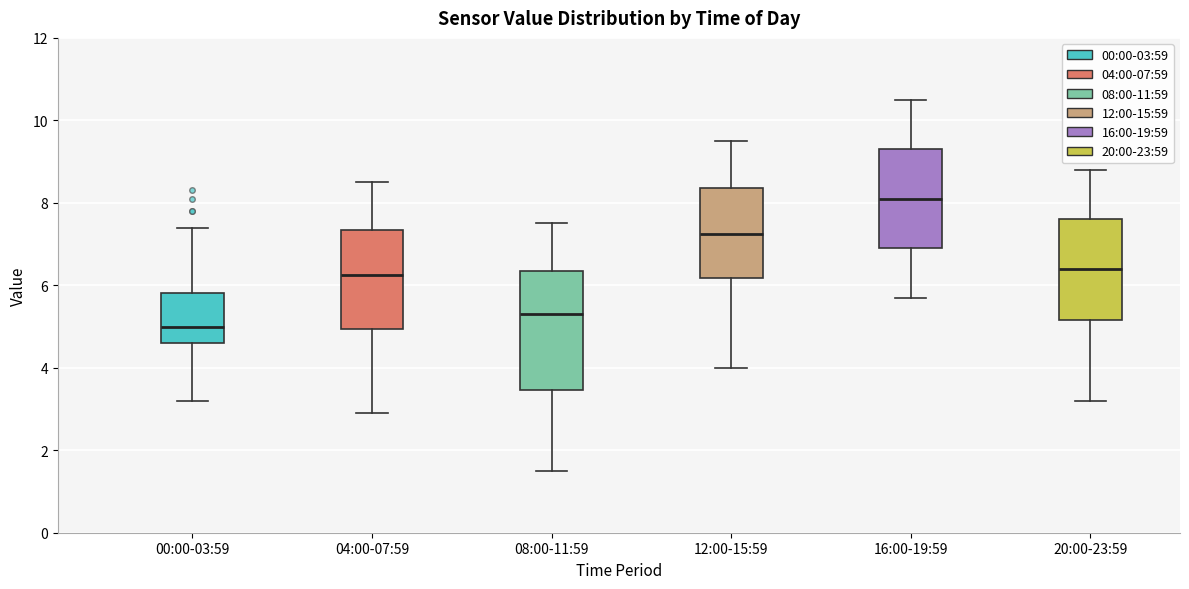

Reading left to right, transcribe this box plot: for each box, give where its median line is, the range the box spans, and where its two whiskers end, as read against the y-axis. The values are not printed on the chart, so give them approximately, as read against the axis.

00:00-03:59: median 5.0, box 4.6 to 5.8, whiskers 3.2 to 7.4
04:00-07:59: median 6.2, box 5.0 to 7.4, whiskers 3.0 to 8.6
08:00-11:59: median 5.4, box 3.4 to 6.4, whiskers 1.6 to 7.6
12:00-15:59: median 7.2, box 6.2 to 8.4, whiskers 4.0 to 9.6
16:00-19:59: median 8.2, box 7.0 to 9.4, whiskers 5.8 to 10.6
20:00-23:59: median 6.4, box 5.2 to 7.6, whiskers 3.2 to 8.8